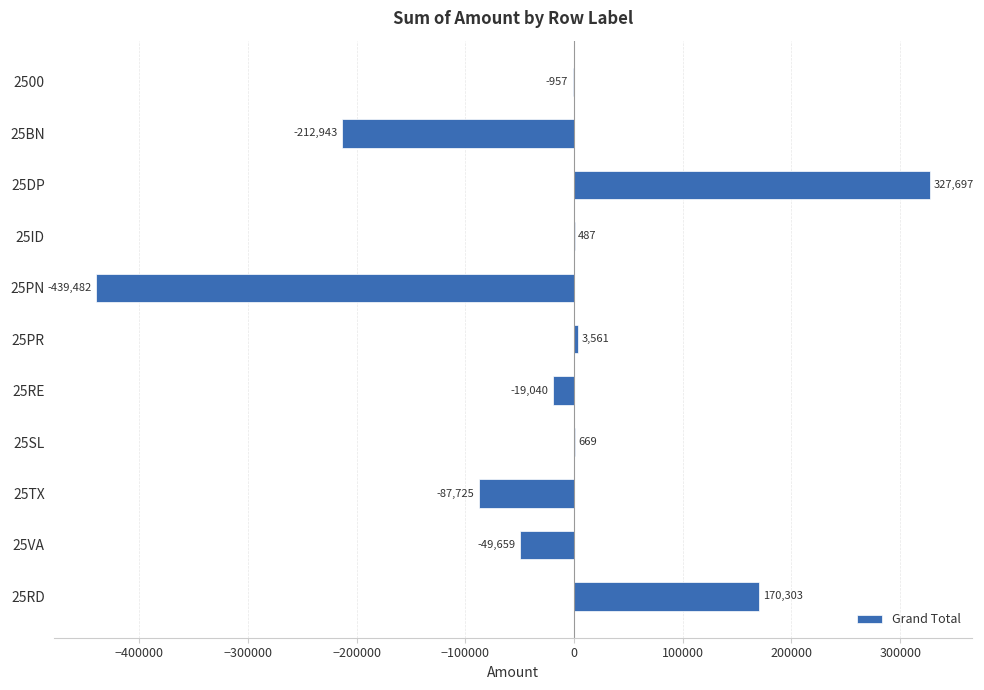

What is the sum of all values?

-307089